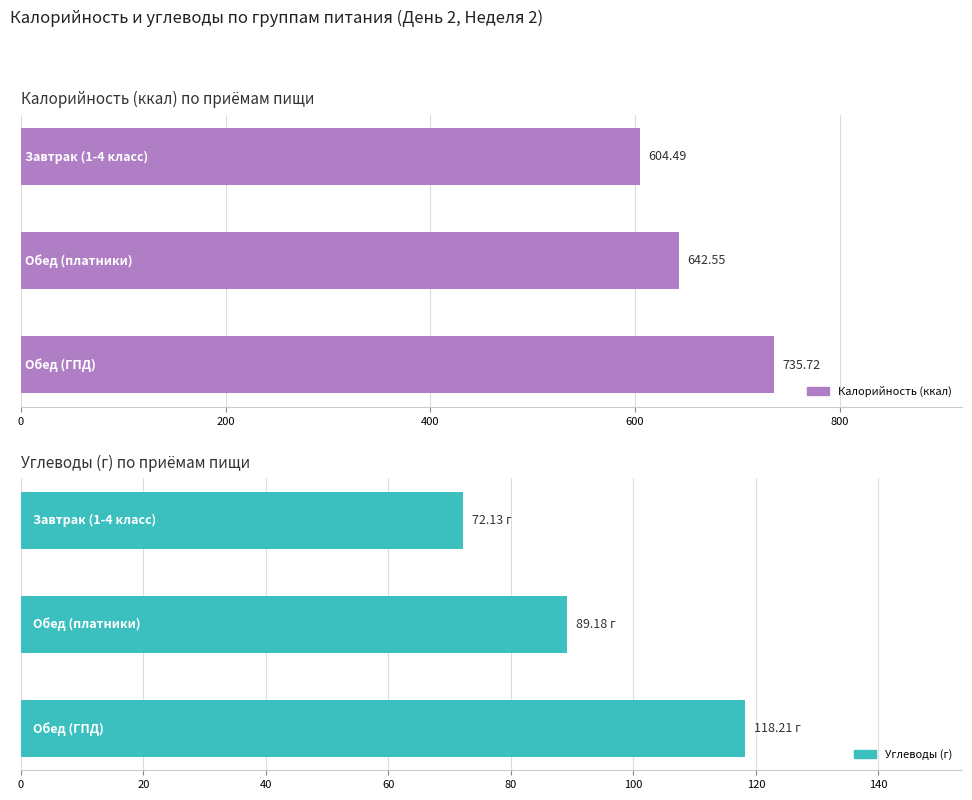

The Калорийность (ккал) series shows 735.7 at 400. True or false?

True